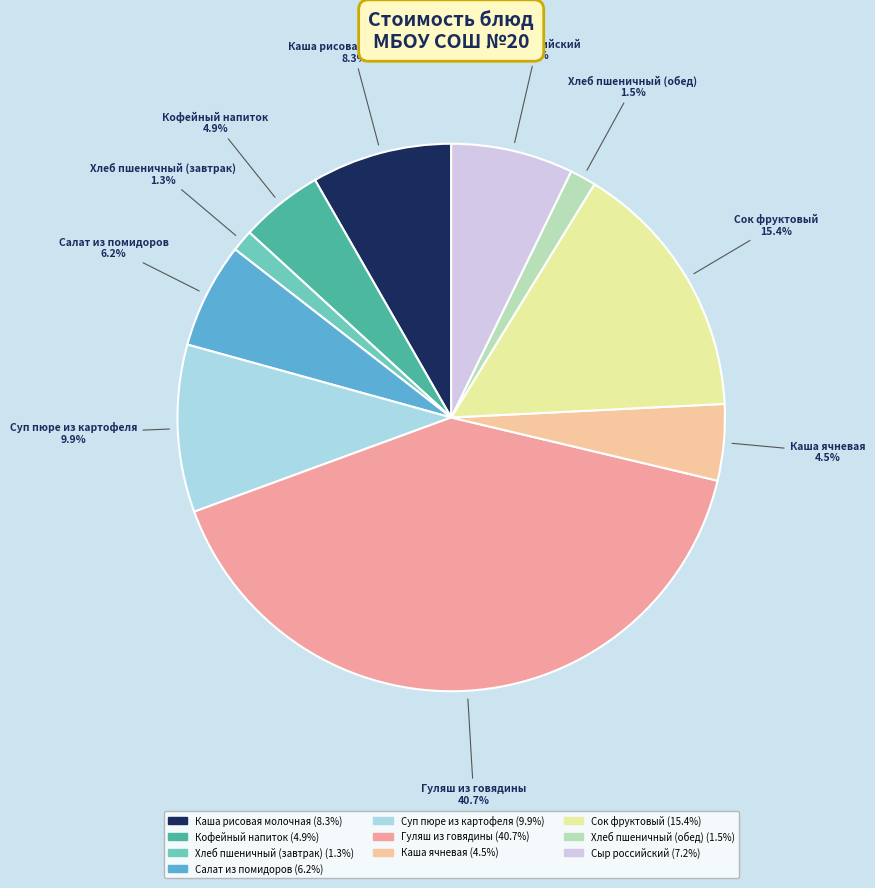

Between Сок фруктовый 15.4% and Каша рисовая молочная 8.3%, which is larger?

Сок фруктовый 15.4%